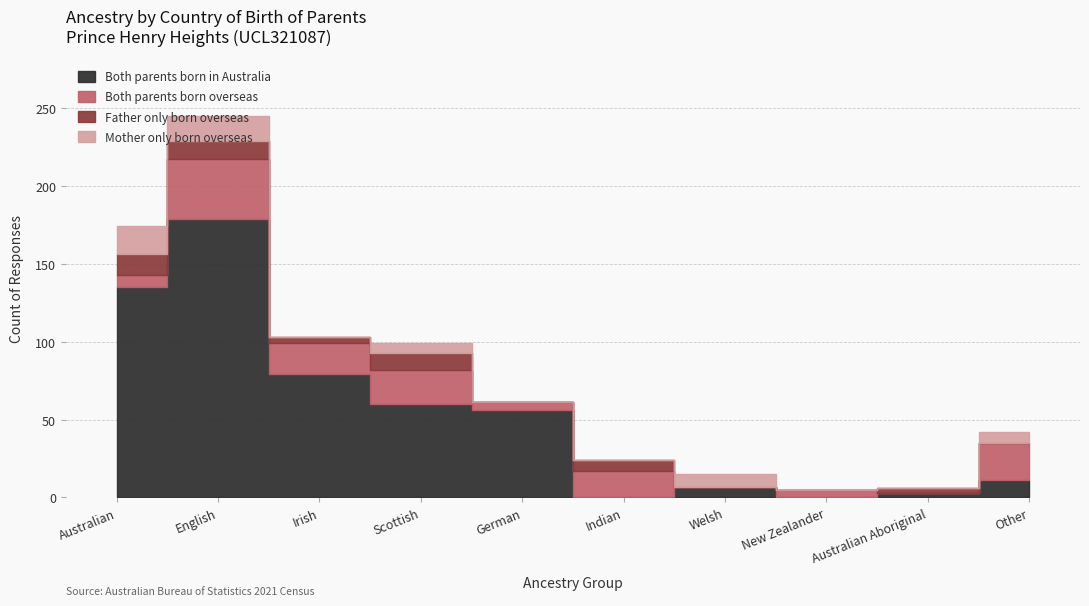

In Both parents born overseas, how many points are higher than both neighbors (excluding endpoints)?

4